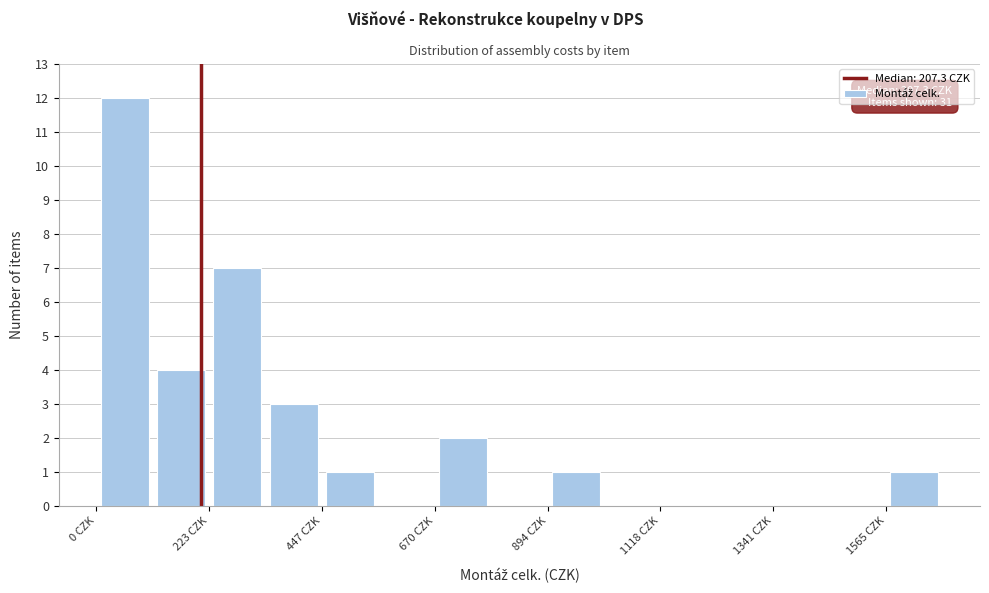

Around what value on the x-axis is the tallest bar? Give the approximate position of its centre, as read against the axis.

50